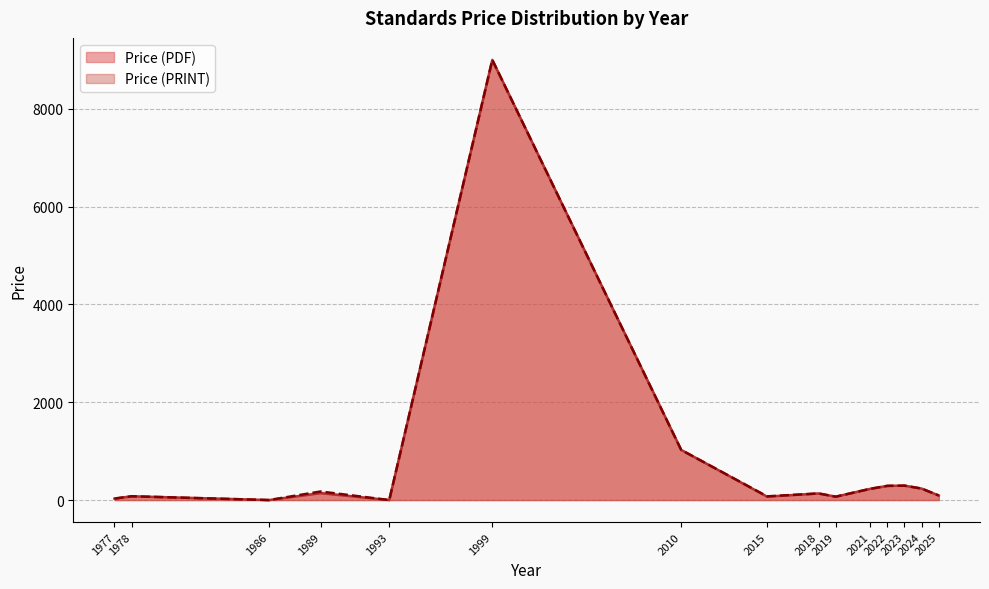

Which series changed the most between 6 and 2024?

Price (PDF)